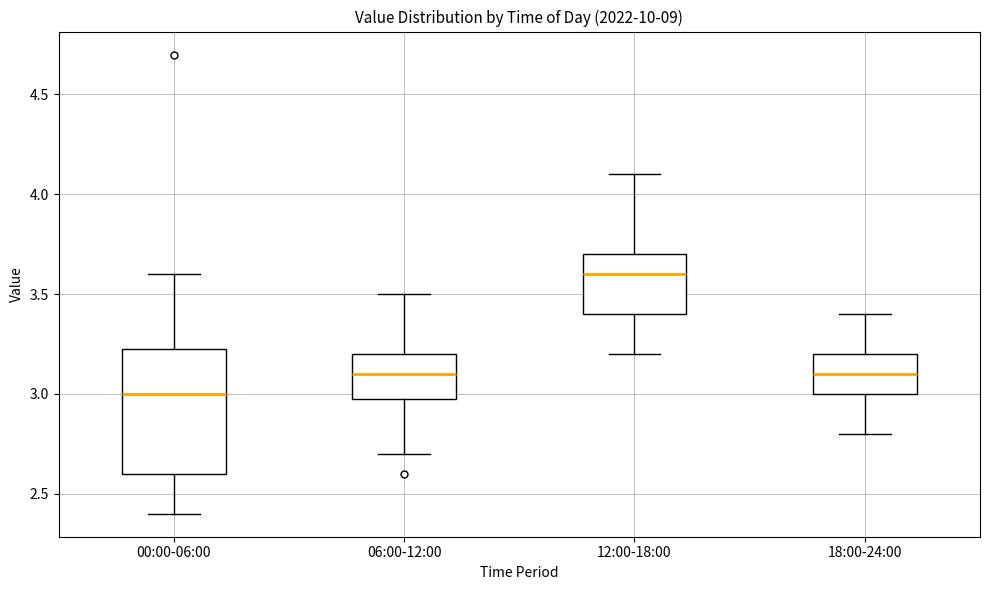

Reading left to right, read every box against the y-axis: the position of its median line, the range the box covers, and the ends of its whiskers. The values are not printed on the chart, so give them approximately, as read against the axis.

00:00-06:00: median 3.00, box 2.60 to 3.25, whiskers 2.40 to 3.60
06:00-12:00: median 3.10, box 3.00 to 3.20, whiskers 2.70 to 3.50
12:00-18:00: median 3.60, box 3.40 to 3.70, whiskers 3.20 to 4.10
18:00-24:00: median 3.10, box 3.00 to 3.20, whiskers 2.80 to 3.40